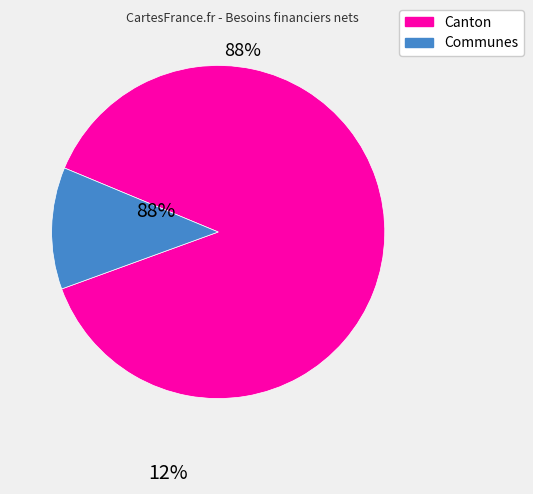

Count the number of slices in the pie.

2